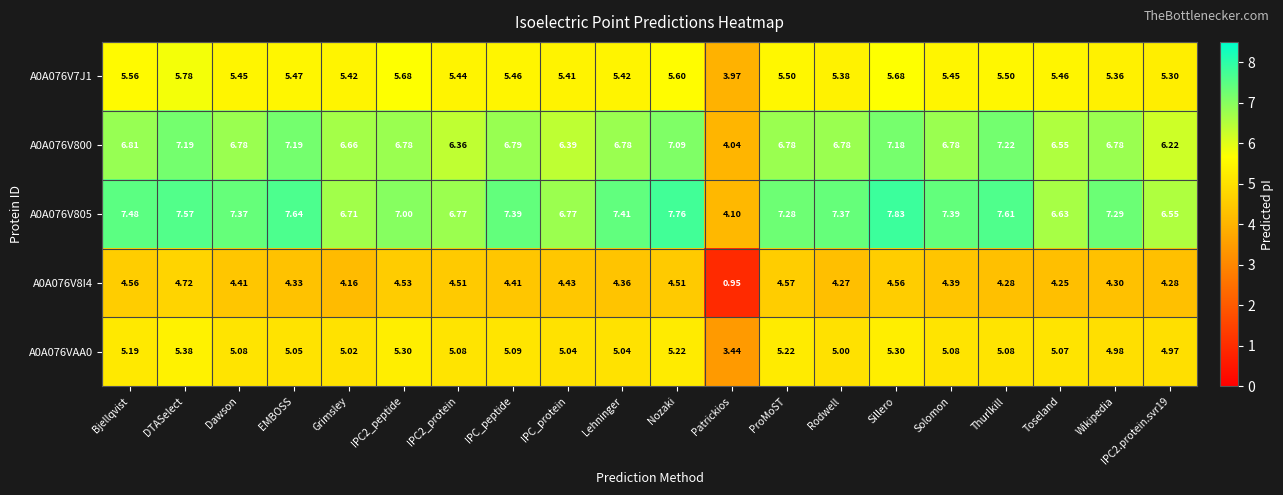

At which category does the chart reach its peak across all series?

Sillero